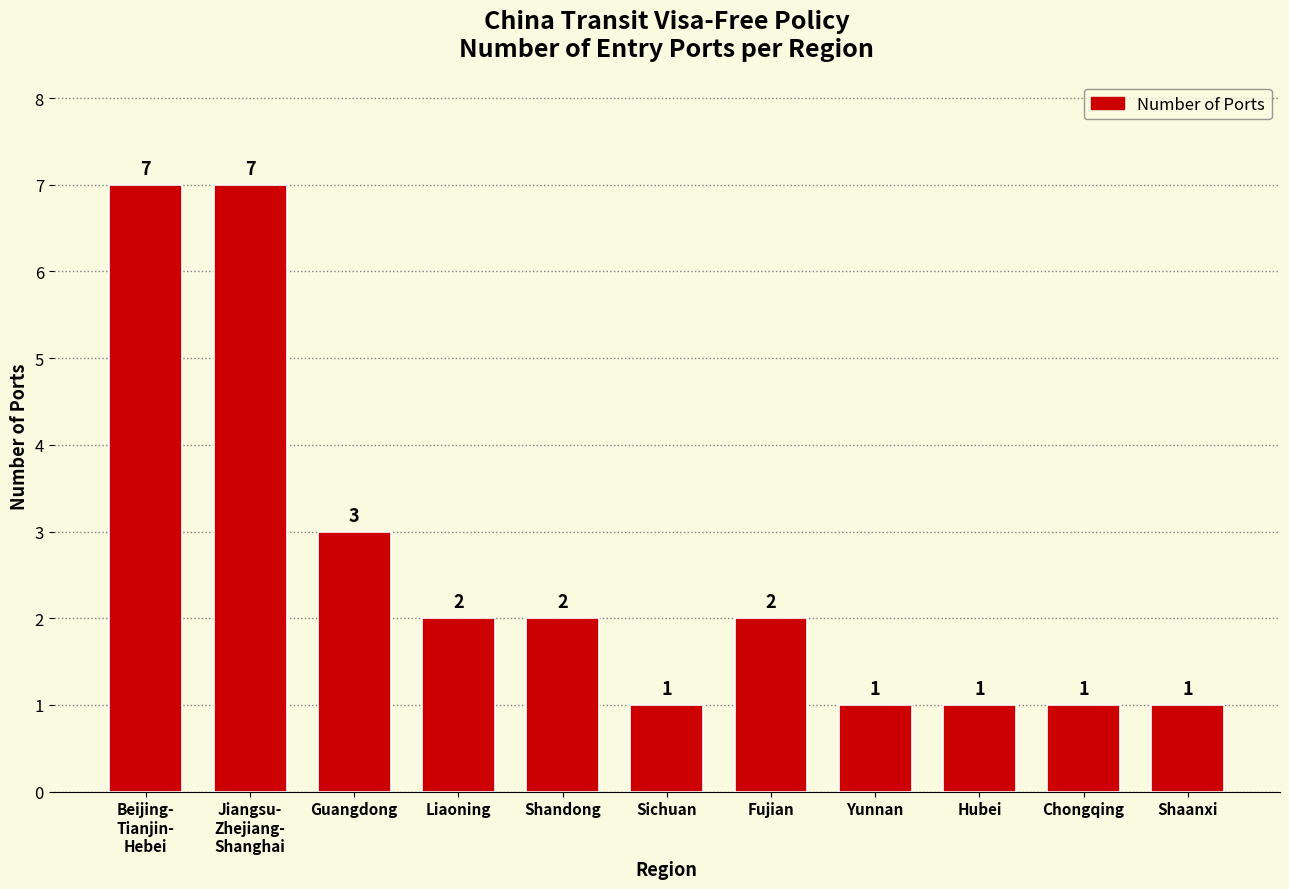

Reading left to right, what are all the values shown in this chart?

7	7	3	2	2	1	2	1	1	1	1